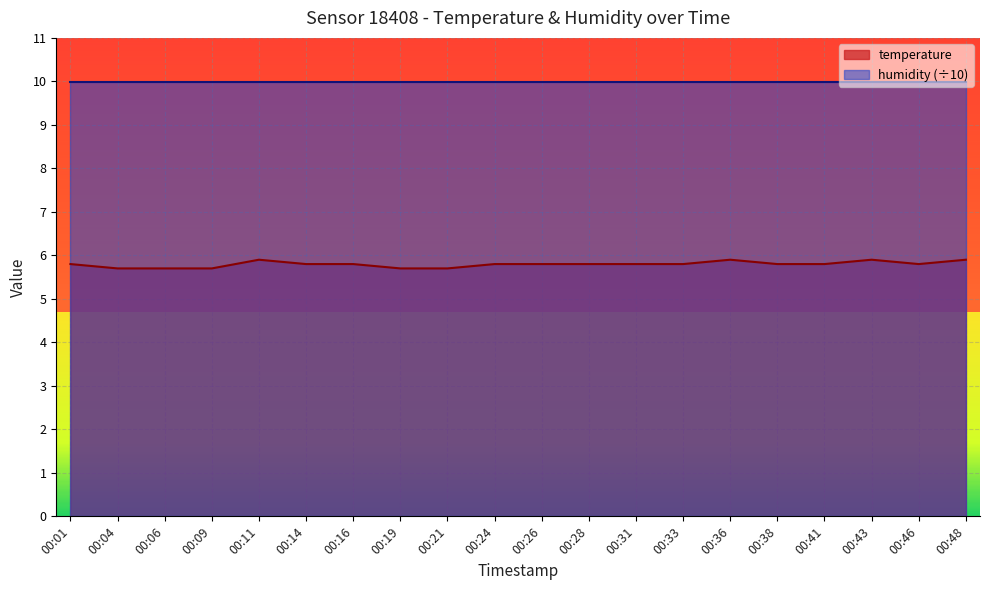

What is the difference between the maximum and minimum values?

0.2